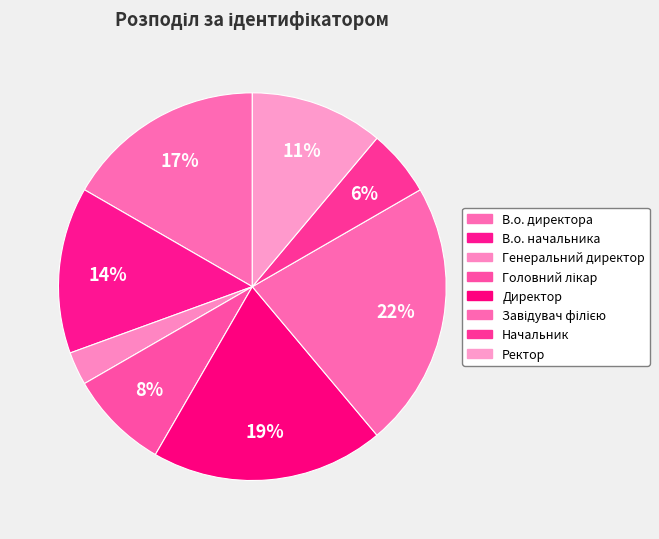

To the nearest percent, what is the combined percentage of Начальник and В.о. директора?

22%